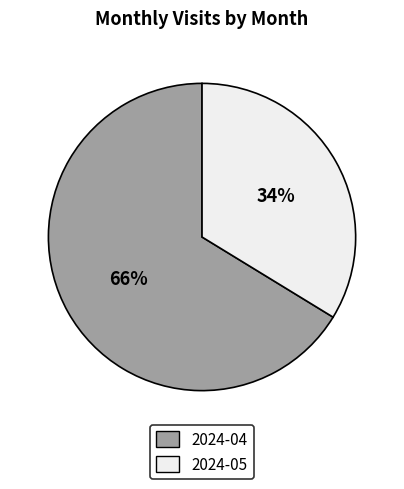

Is the sum of 2024-04 and 2024-05 greater than half?

Yes